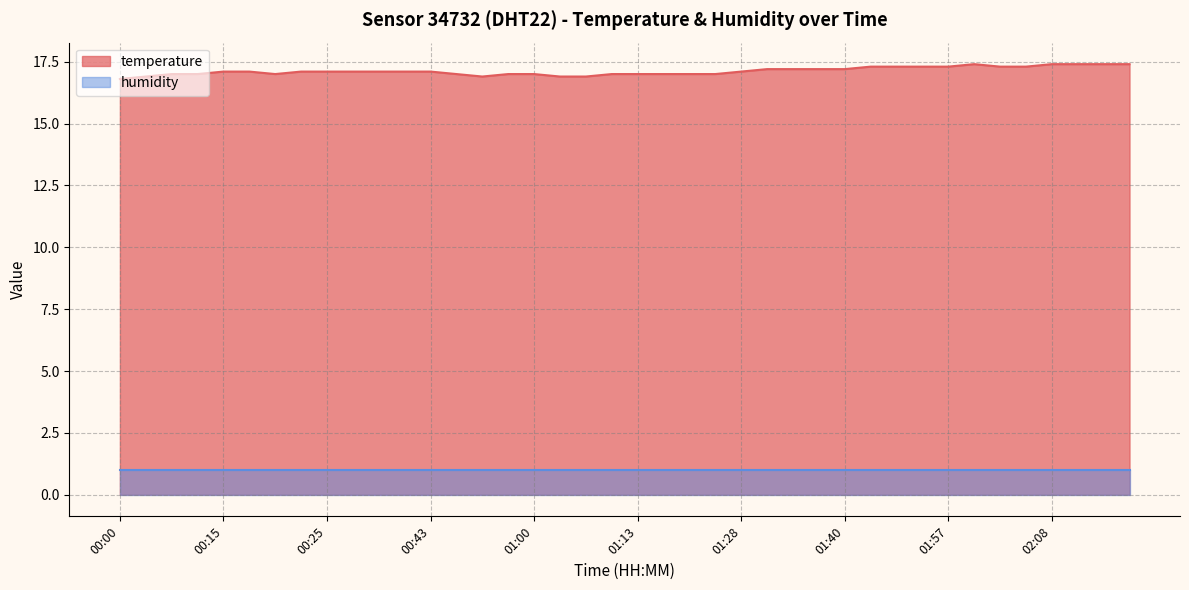

Reading right to left, what are all the values shown in this chart?

02:16=17.4	02:14=17.4	02:11=17.4	02:08=17.4	02:05=17.3	02:03=17.3	02:00=17.4	01:57=17.3	01:54=17.3	01:51=17.3	01:45=17.3	01:40=17.2	01:36=17.2	01:33=17.2	01:31=17.2	01:28=17.1	01:25=17.0	01:19=17.0	01:15=17.0	01:13=17.0	01:09=17.0	01:05=16.9	01:02=16.9	01:00=17.0	00:53=17.0	00:49=16.9	00:47=17.0	00:43=17.1	00:36=17.1	00:34=17.1	00:28=17.1	00:25=17.1	00:23=17.1	00:20=17.0	00:18=17.1	00:15=17.1	00:12=17.0	00:09=17.0	00:06=16.9	00:00=16.8